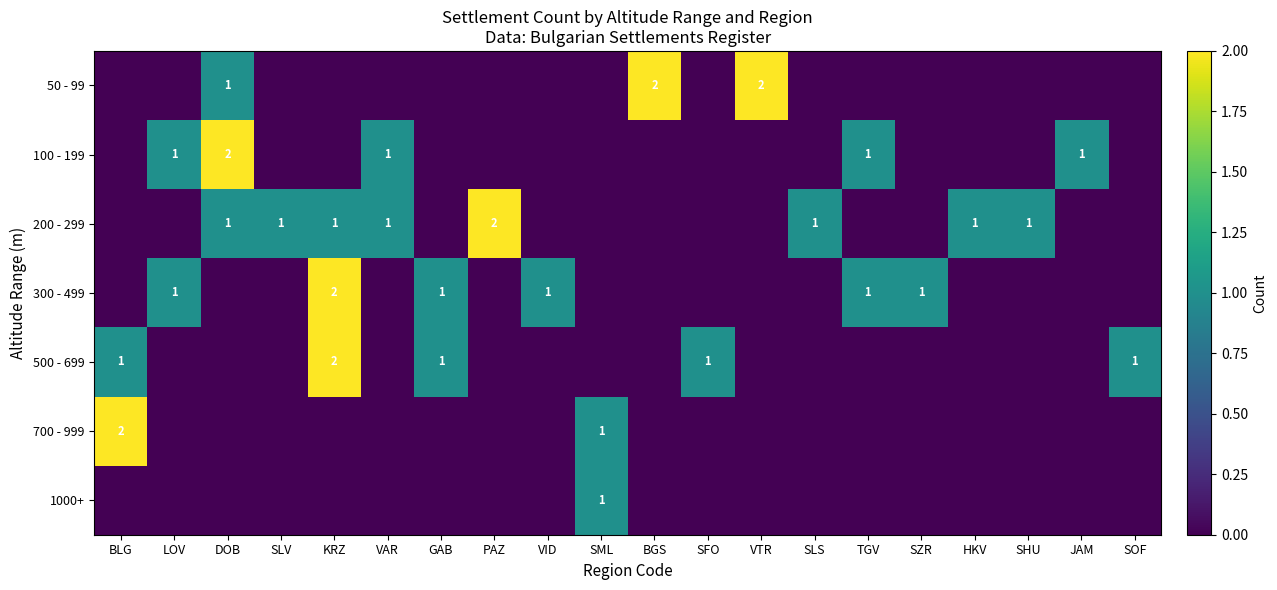

Is it true that 50 - 99 equals 2 at VTR?

True